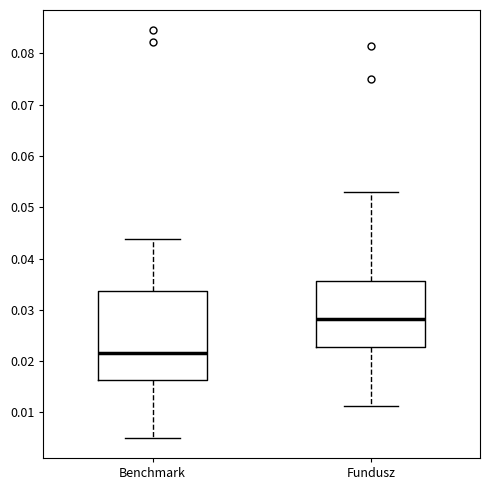

Where does the lower whisker of the box for Benchmark end on the y-axis? The values are not printed on the chart, so give them approximately, as read against the axis.

0.005